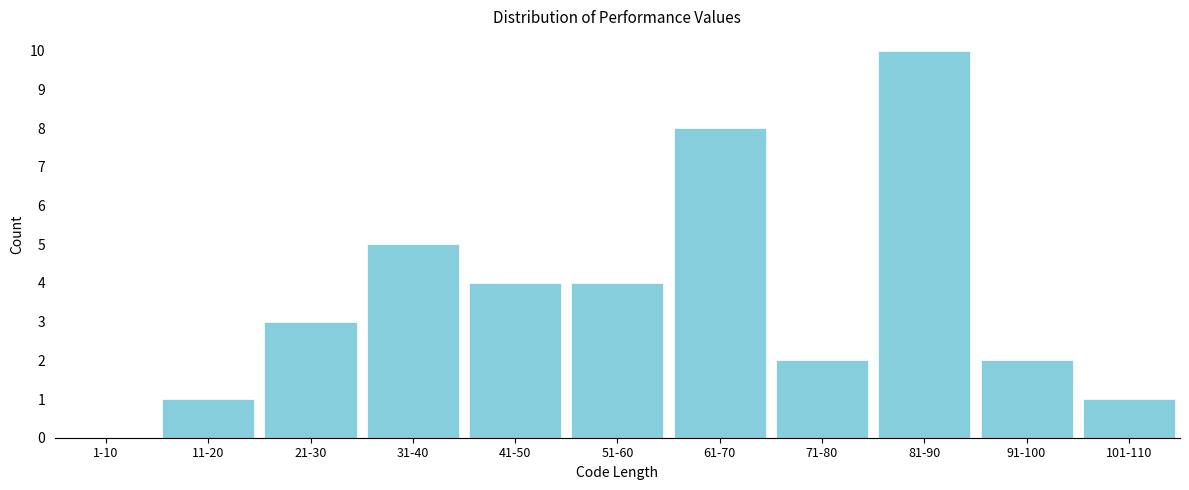

Reading right to left, list all the values displayed in this chart.

101-110=1	91-100=2	81-90=10	71-80=2	61-70=8	51-60=4	41-50=4	31-40=5	21-30=3	11-20=1	1-10=0